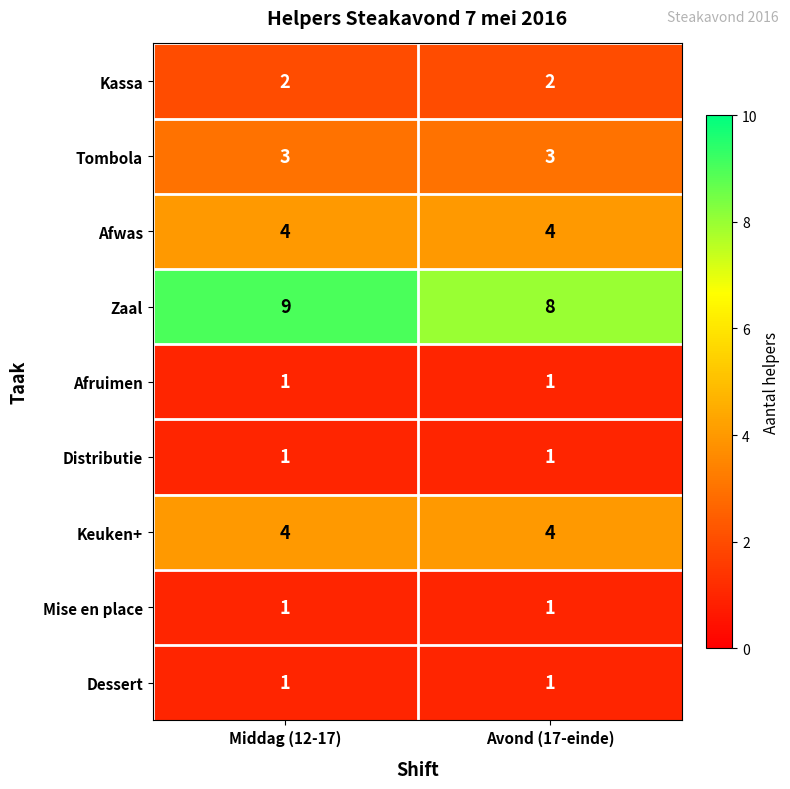

True or false: Zaal has a value of 8 at Avond (17-einde).

True